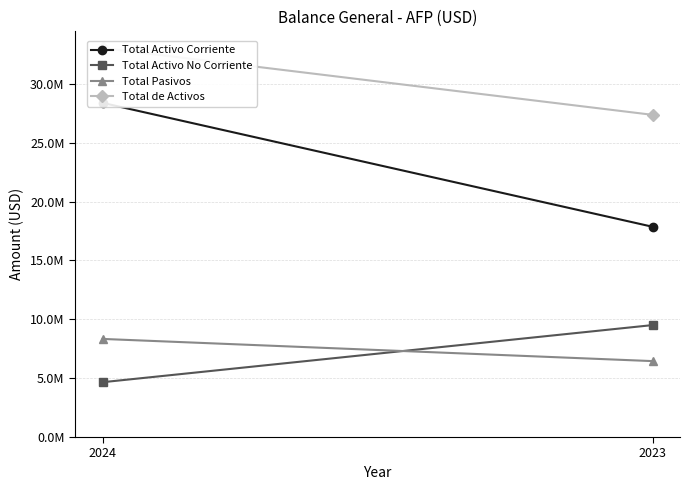

How many series are shown in this chart?

4